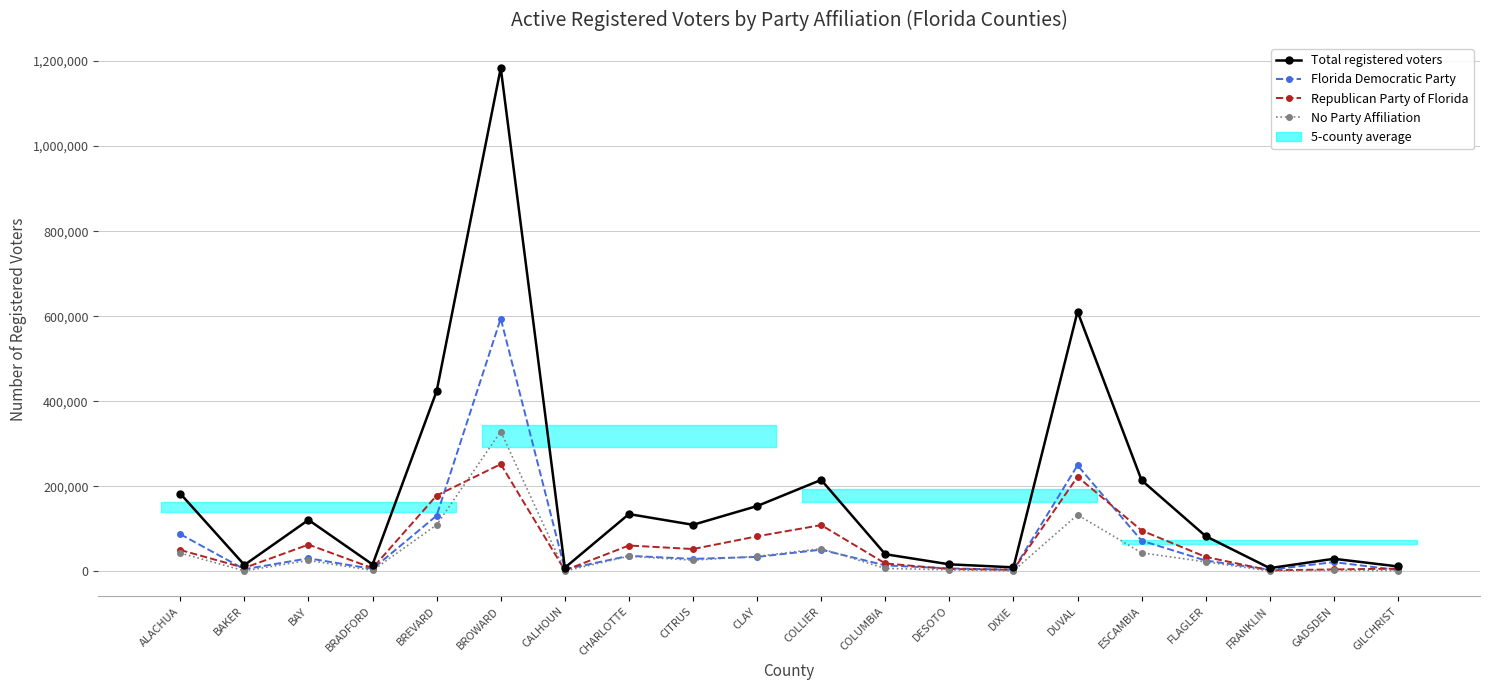

True or false: No Party Affiliation has more than 2 interior local peaks.

True